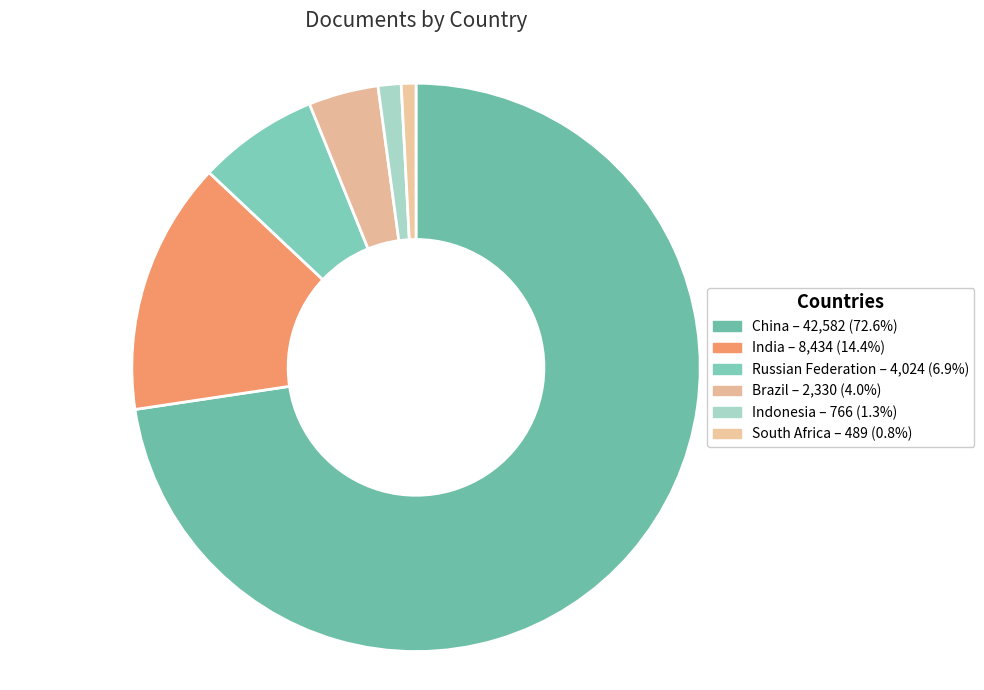

What portion of the pie excludes Russian Federation?

93.1%